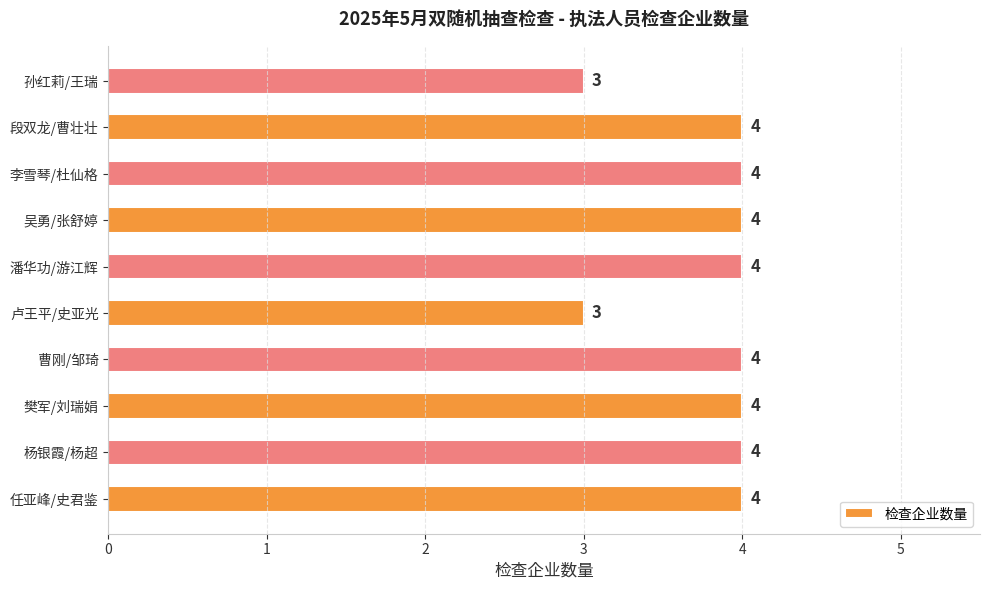

Reading bottom to top, list all the values displayed in this chart.

任亚峰/史君鉴=4	杨银霞/杨超=4	樊军/刘瑞娟=4	曹刚/邹琦=4	卢王平/史亚光=3	潘华功/游江辉=4	吴勇/张舒婷=4	李雪琴/杜仙格=4	段双龙/曹壮壮=4	孙红莉/王瑞=3